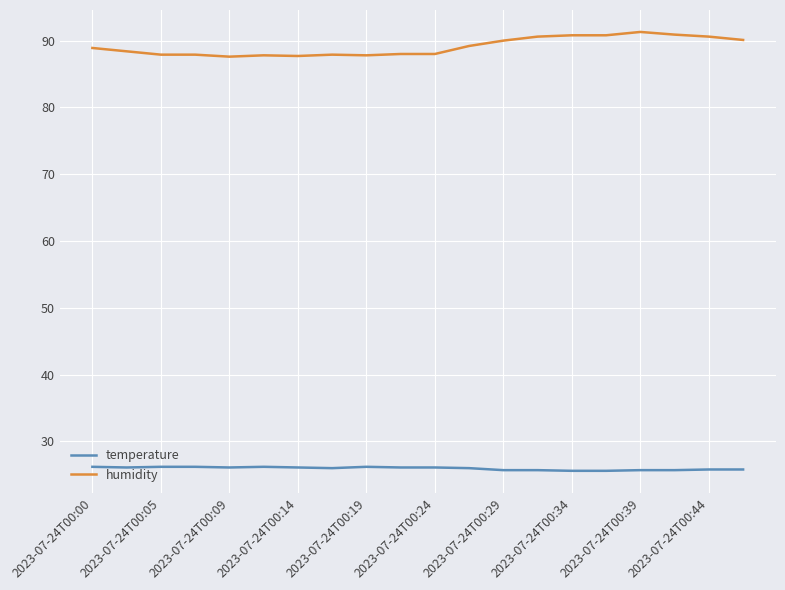

Which series has the widest spread of values?

humidity